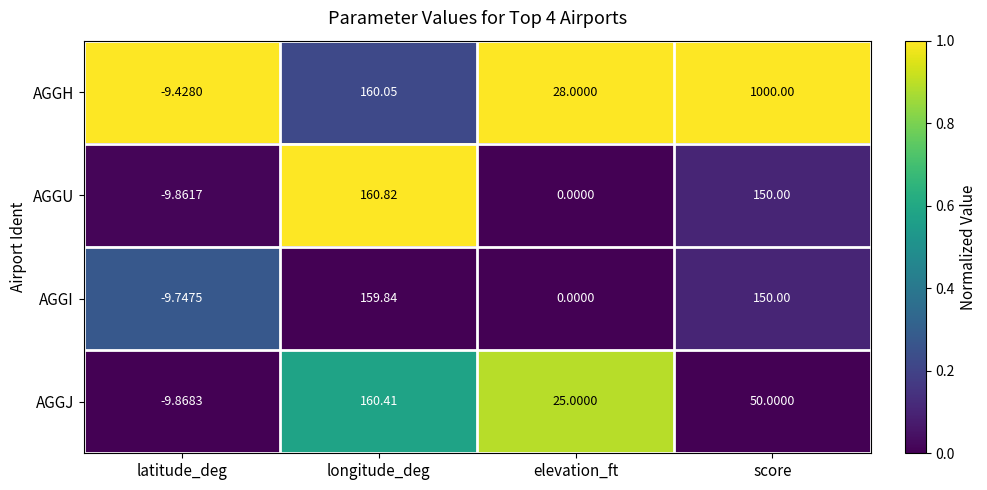

What is the greatest value displayed?

1000.0